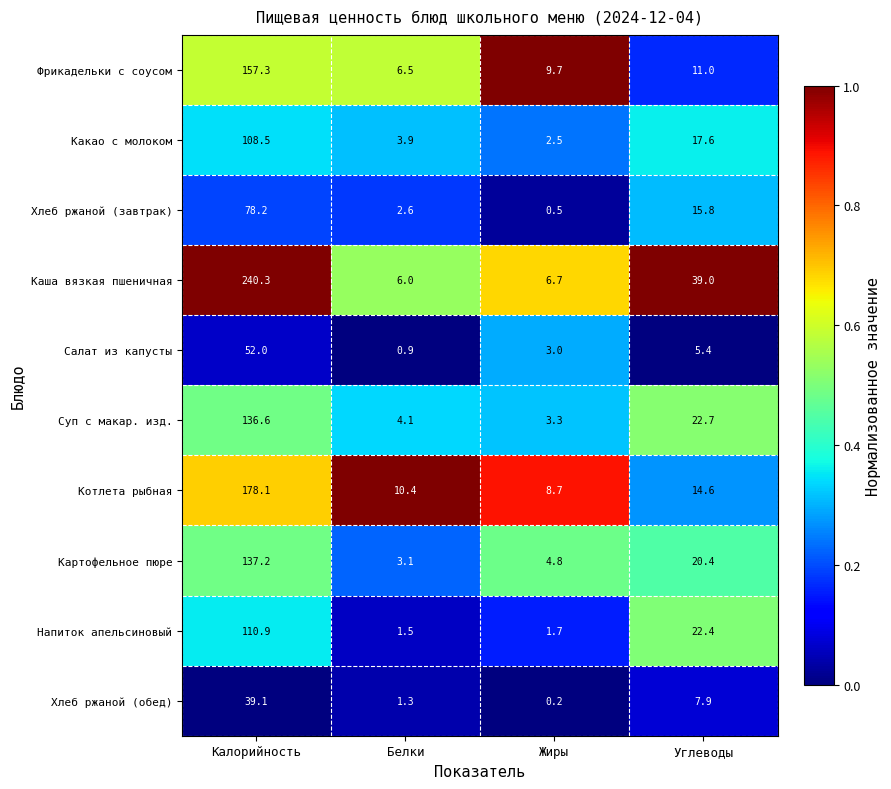

What value does the Каша вязкая пшеничная series have at Калорийность?

240.3